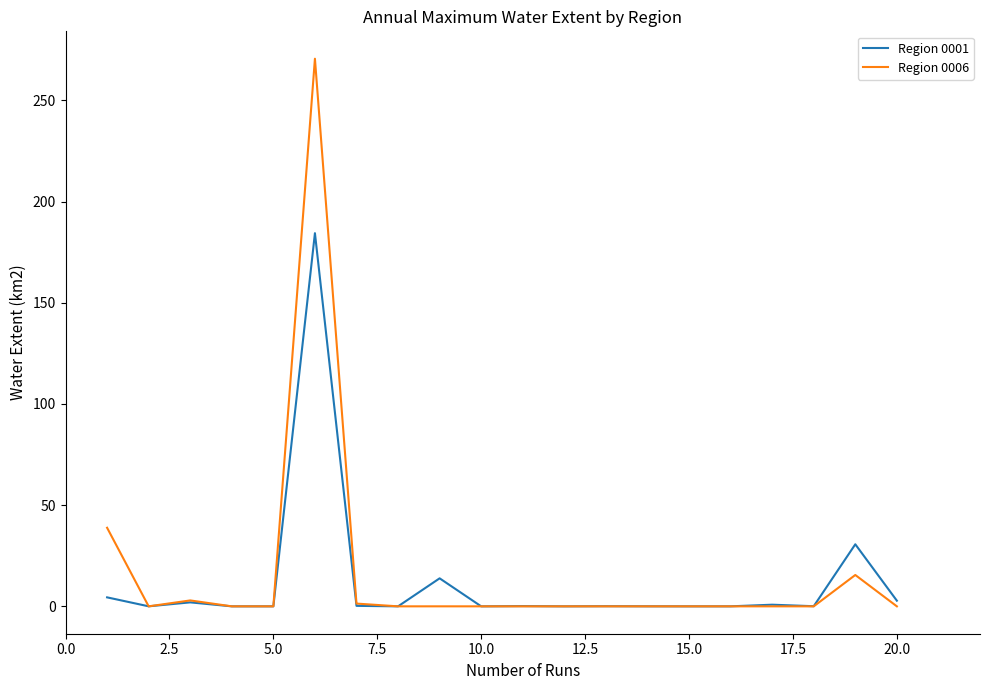

Which series has the largest total across all categories?

Region 0006